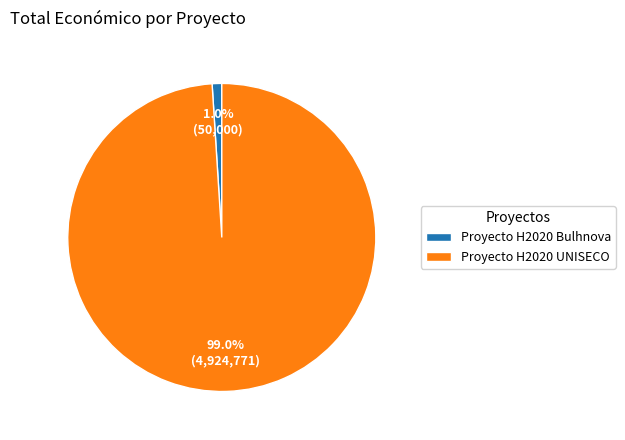

Is the sum of Proyecto H2020 Bulhnova and Proyecto H2020 UNISECO greater than half?

Yes